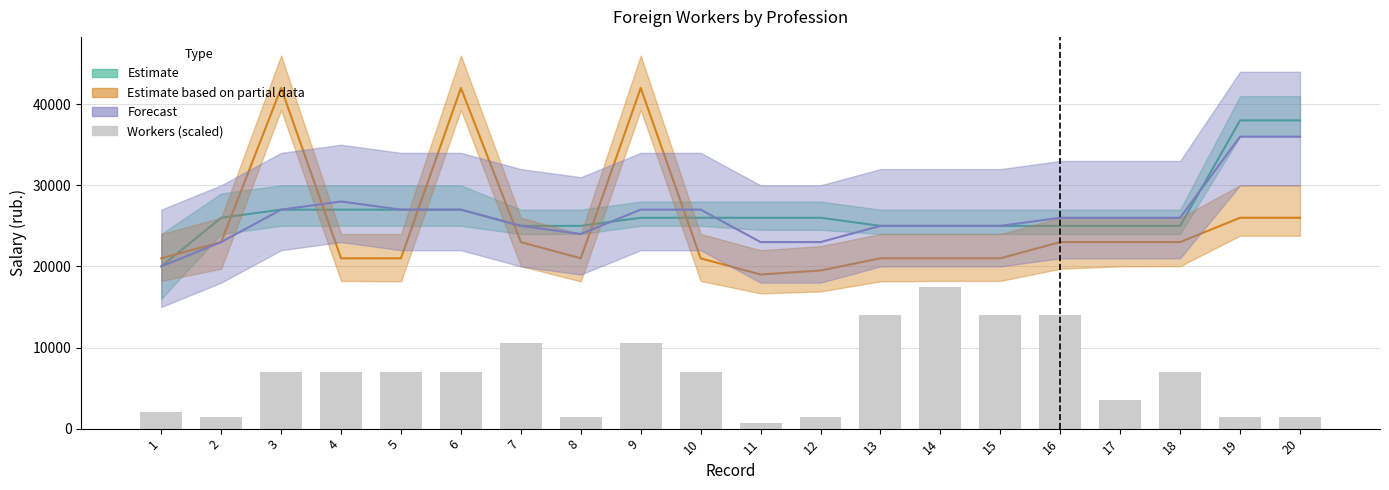

What is the difference between the maximum and second lowest values?

16100